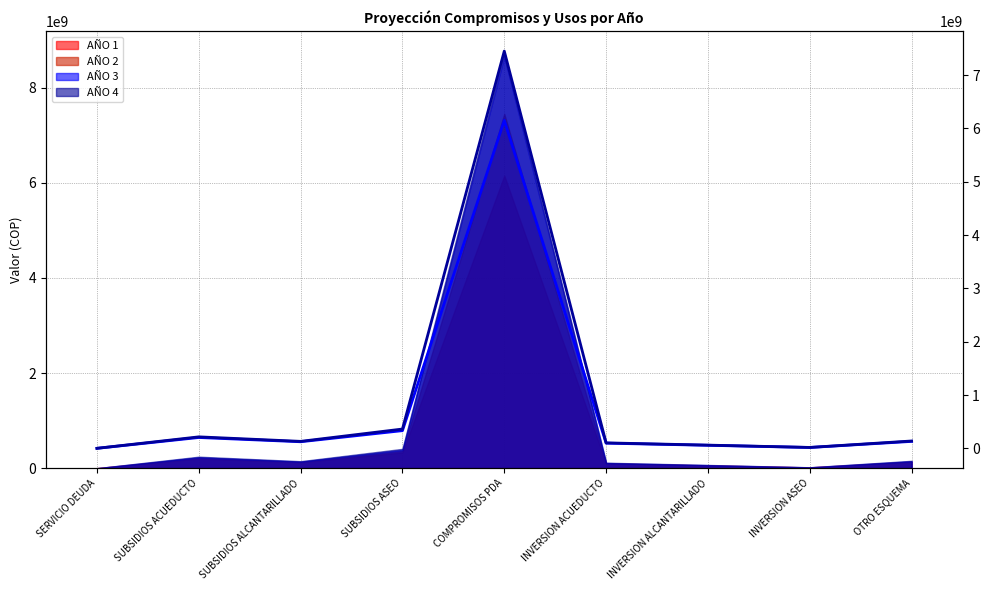

What is the total value across all series at INVERSION ASEO?

32548000